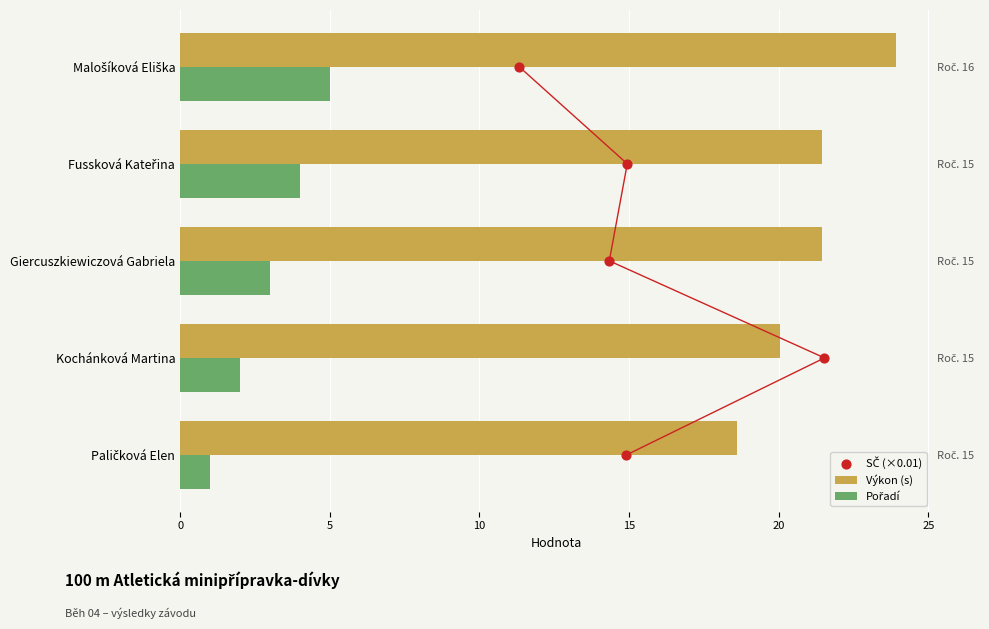

Which series reaches the minimum Y coordinate?

SČ (×0.01)